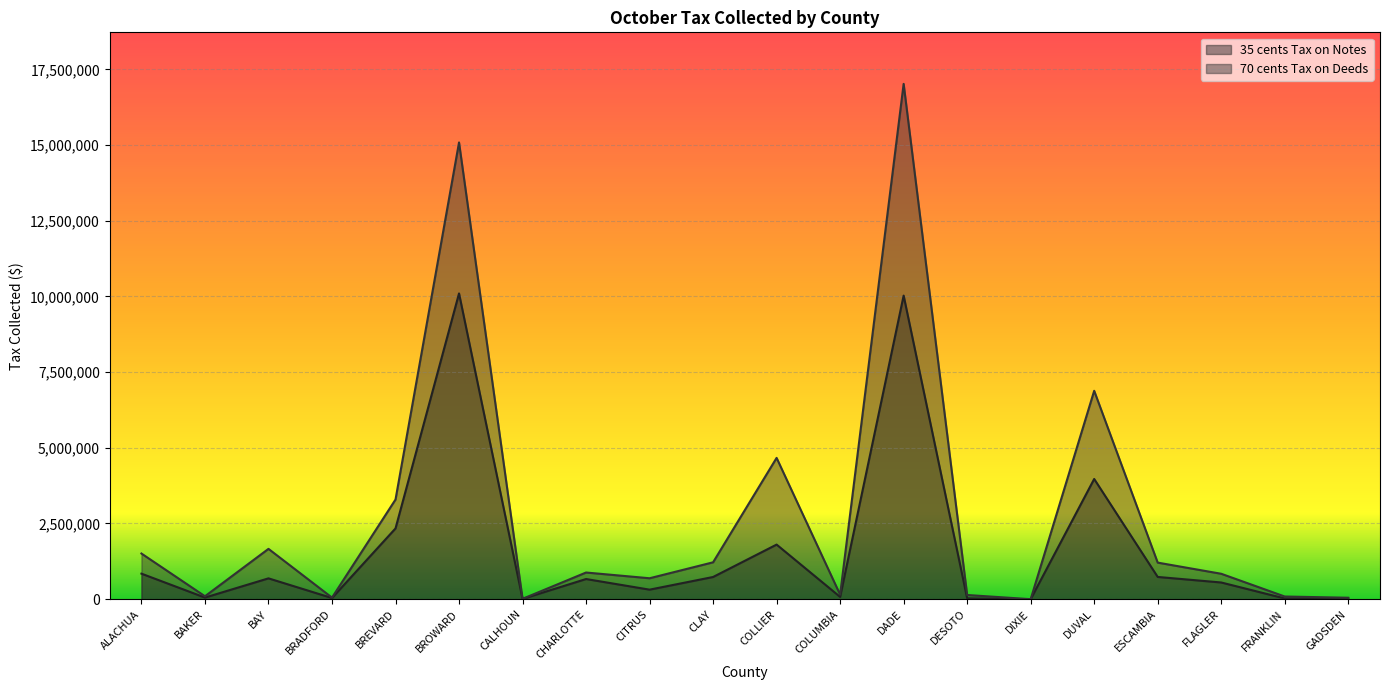

Between COLLIER and ESCAMBIA, which series saw the biggest shift?

70 cents Tax on Deeds